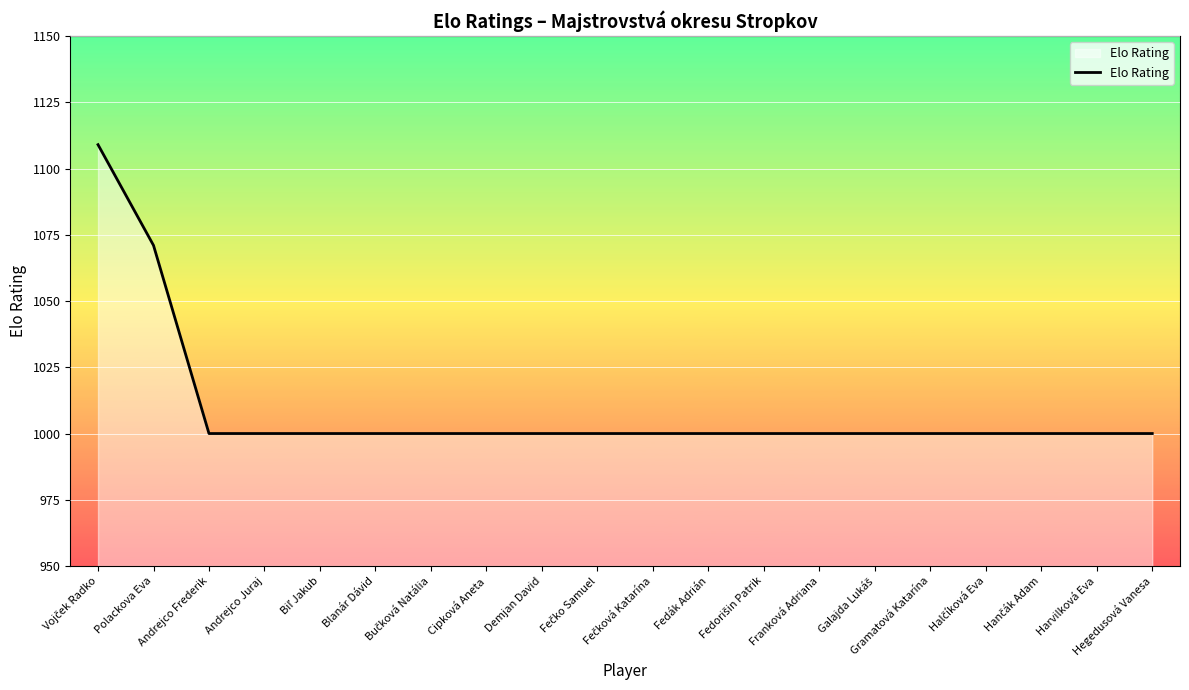

Where is the data nearest to the value 1054?

Polackova Eva